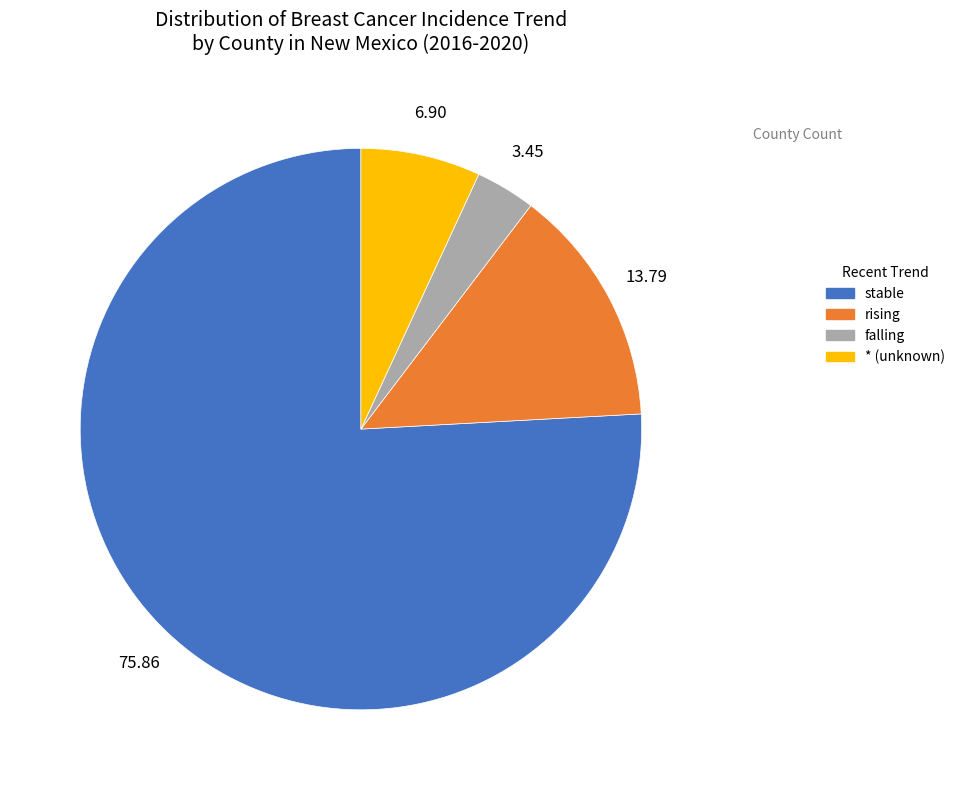

Is there any slice that represents more than half of the pie?

Yes